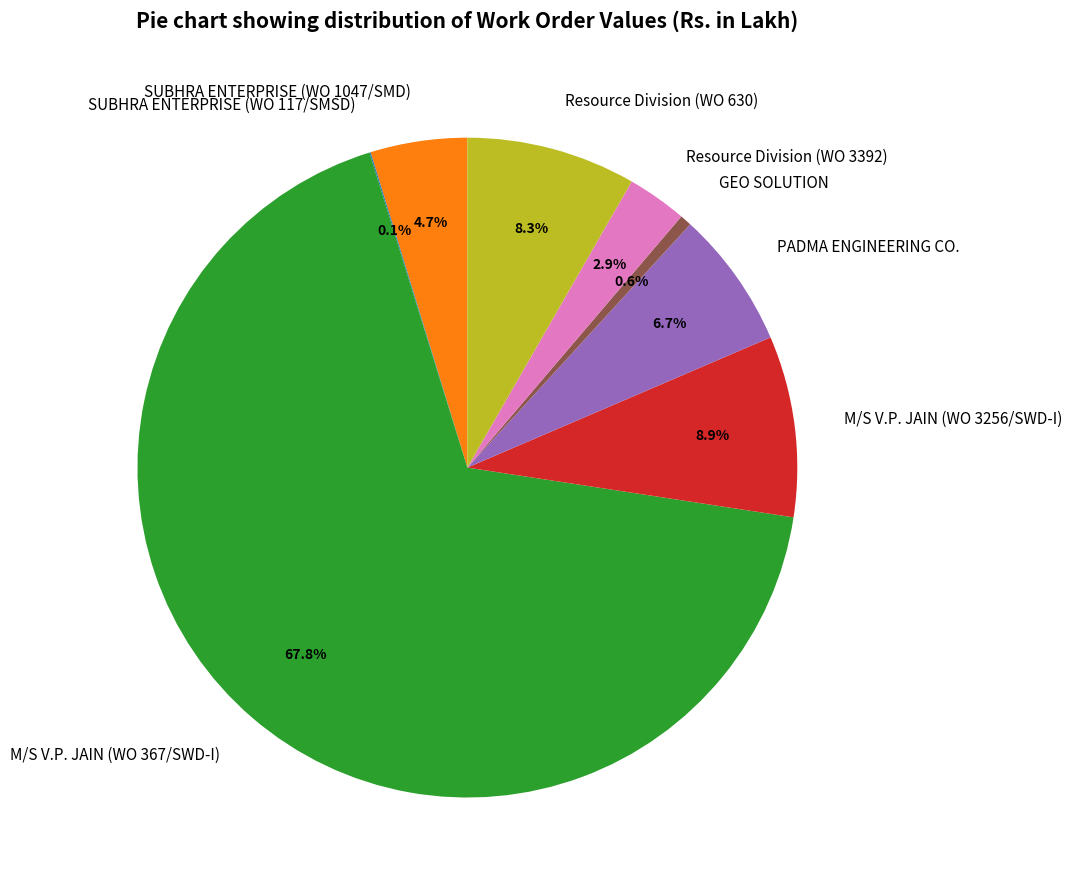

What percentage is the Resource Division (WO 3392) slice, to the nearest percent?

3%